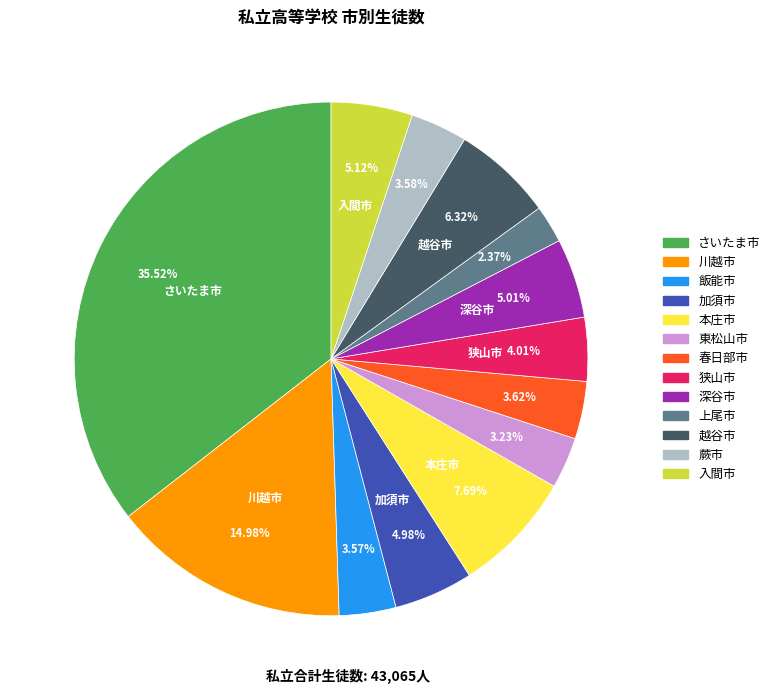

Which slice is the largest?

さいたま市